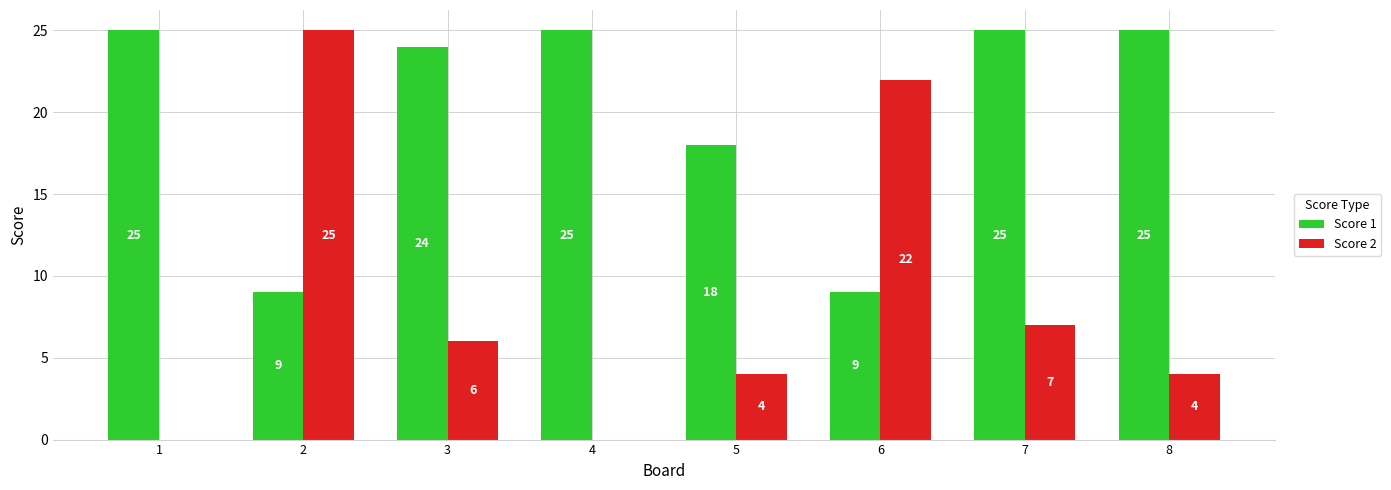

Between 3 and 5, which series saw the biggest shift?

Score 1